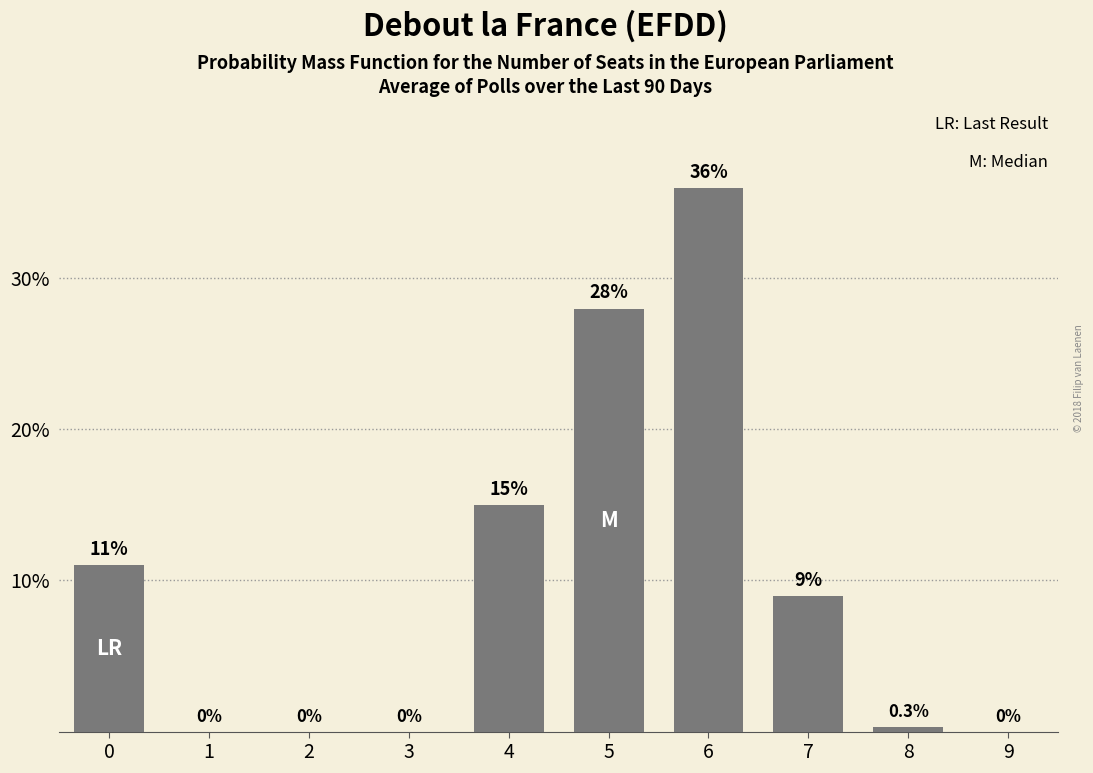

Reading left to right, list all the values displayed in this chart.

0=11.0	1=0.0	2=0.0	3=0.0	4=15.0	5=28.0	6=36.0	7=9.0	8=0.3	9=0.0